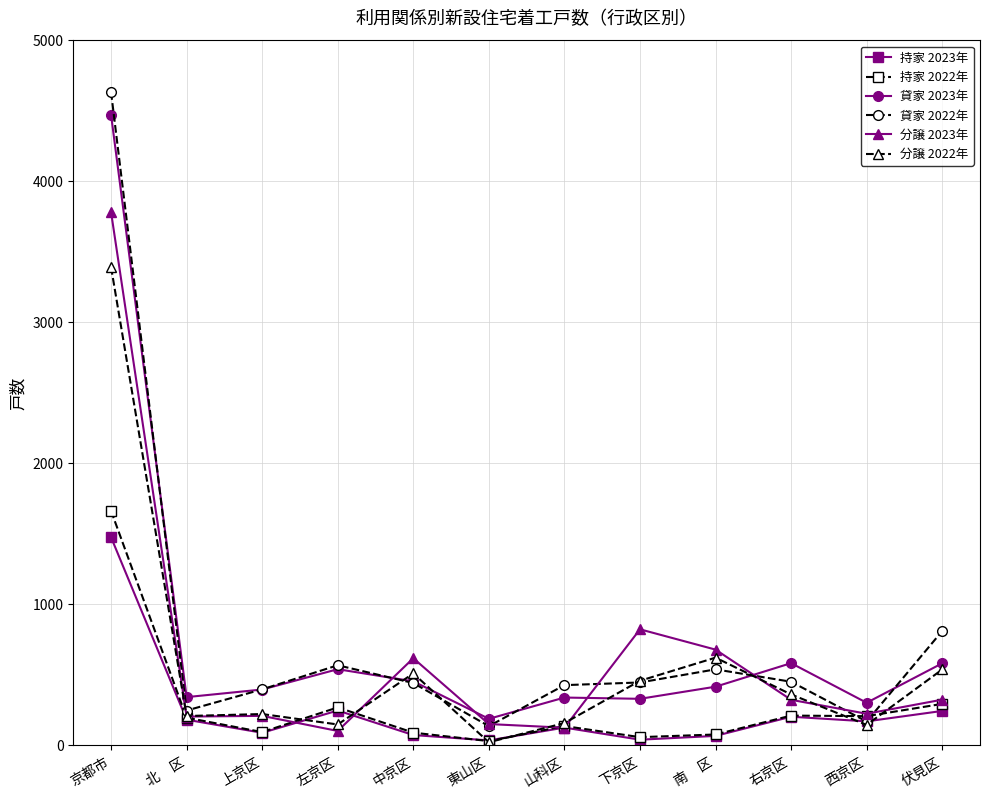

What is the label of the 12th point from the left?

伏見区